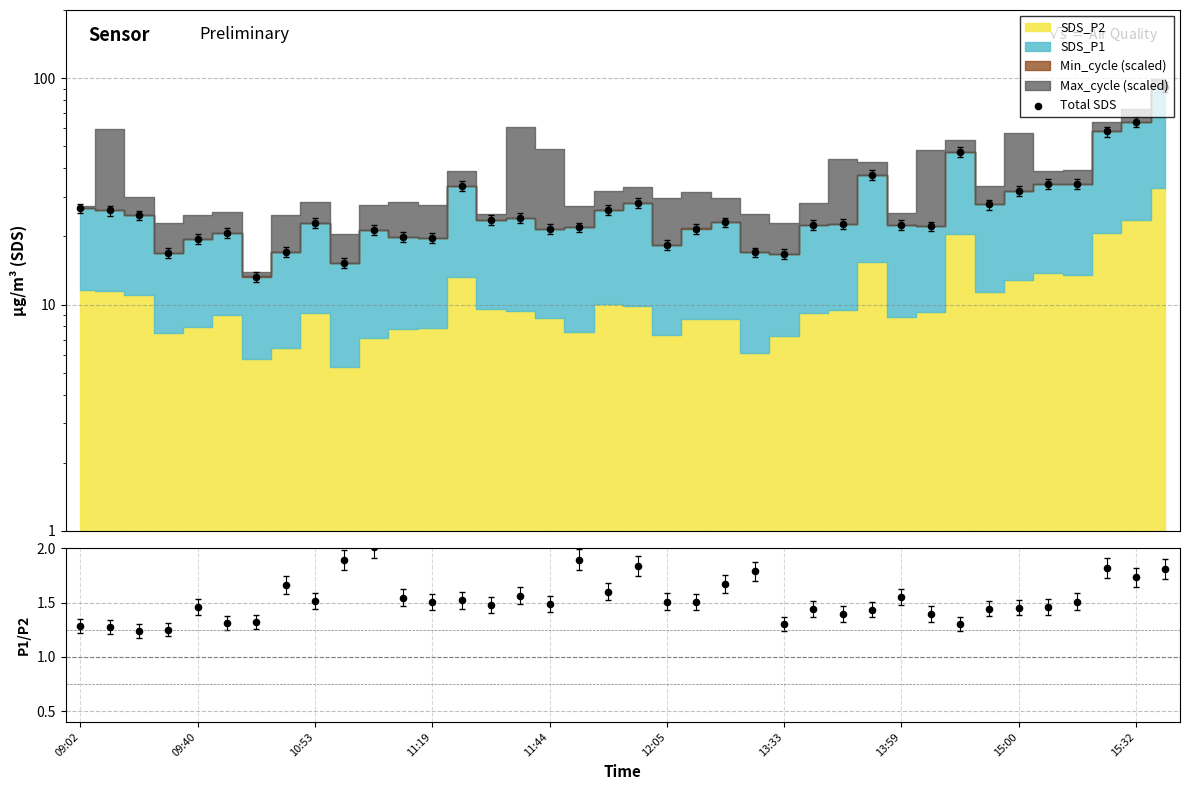

Which has a higher value, 34 or 29?

34